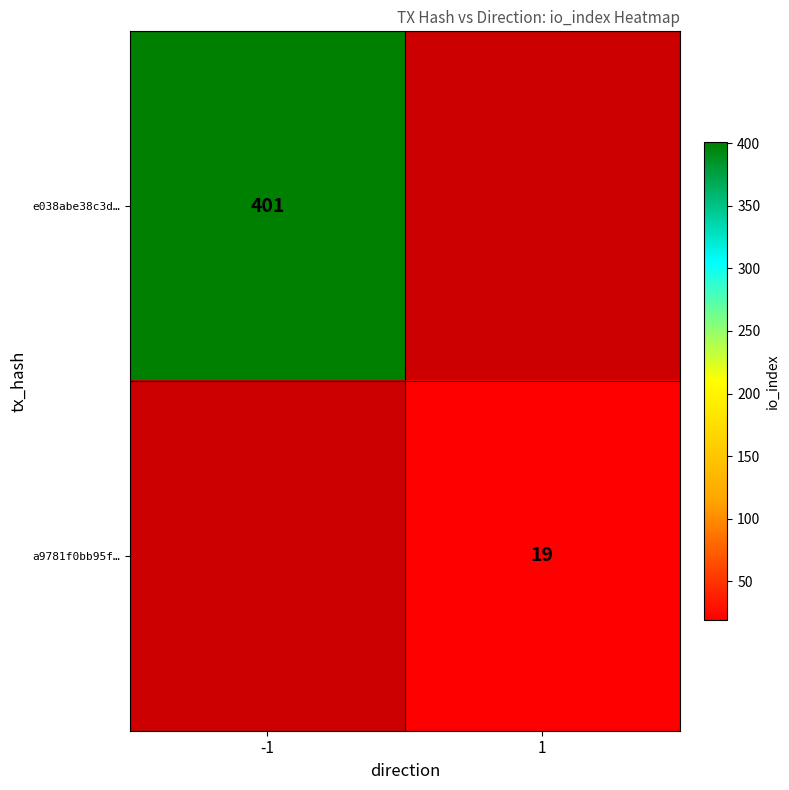

Between -1 and 1, which is larger?

1